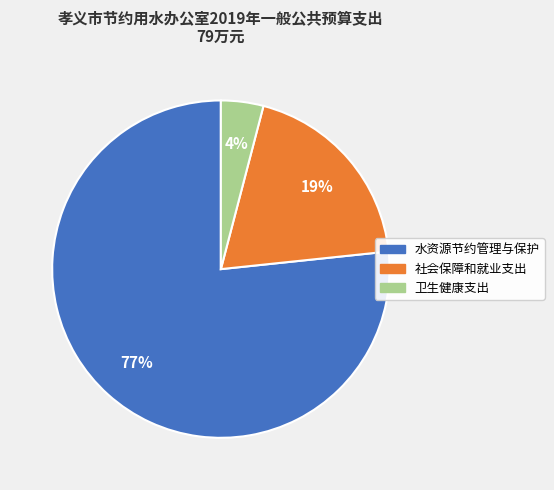

Which slice represents more than half of the pie?

水资源节约管理与保护